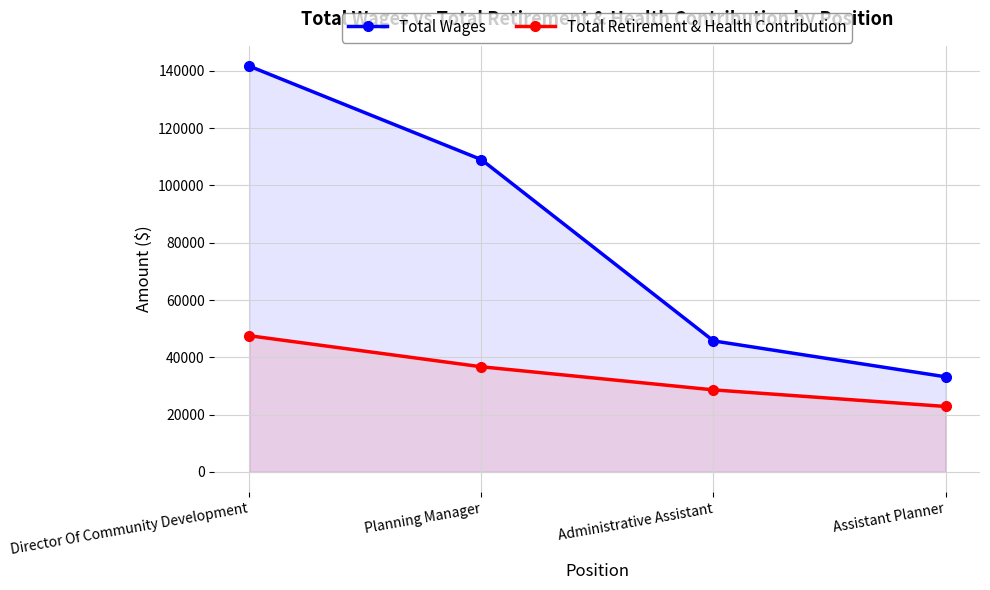

How many data points in Total Wages are less than 109024?

2